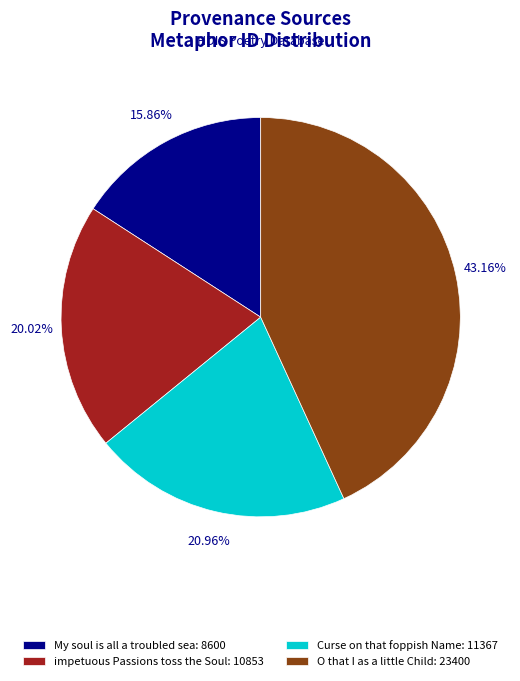

What portion of the pie excludes impetuous Passions toss the Soul?

80.0%